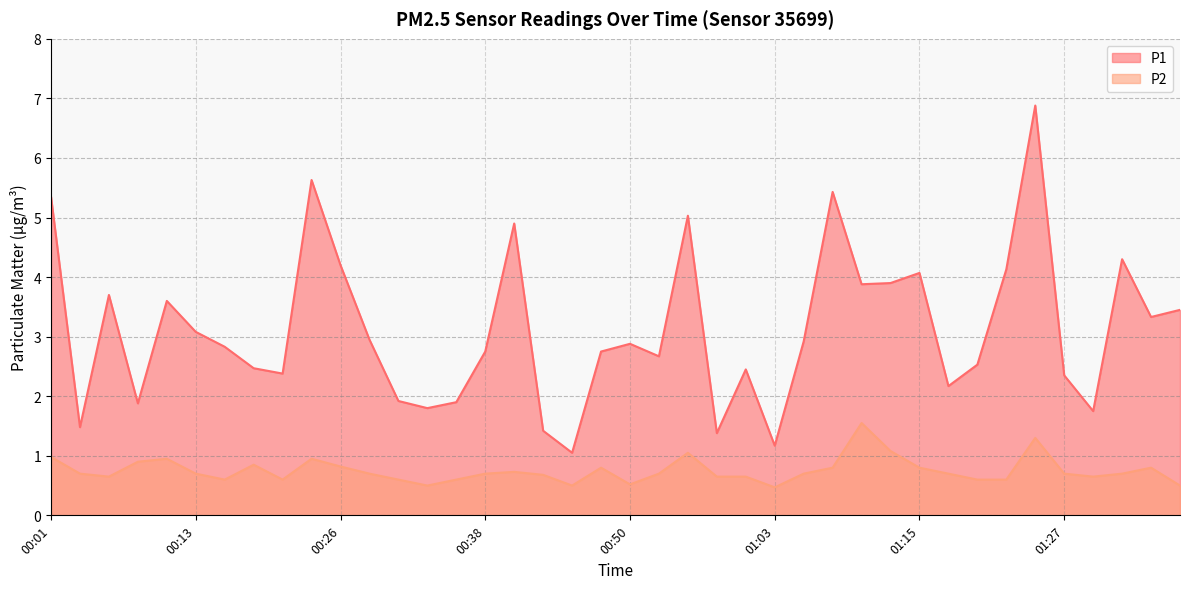

What is the label of the 40th point from the right?

00:01